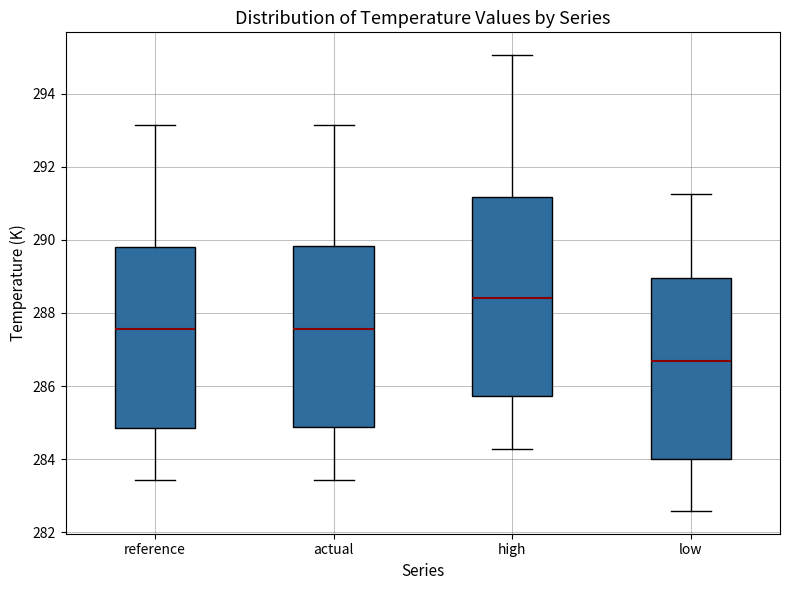

Reading left to right, read every box against the y-axis: the position of its median line, the range the box covers, and the ends of its whiskers. The values are not printed on the chart, so give them approximately, as read against the axis.

reference: median 287.6, box 284.8 to 289.8, whiskers 283.4 to 293.2
actual: median 287.6, box 284.8 to 289.8, whiskers 283.4 to 293.2
high: median 288.4, box 285.8 to 291.2, whiskers 284.2 to 295.0
low: median 286.6, box 284.0 to 289.0, whiskers 282.6 to 291.2